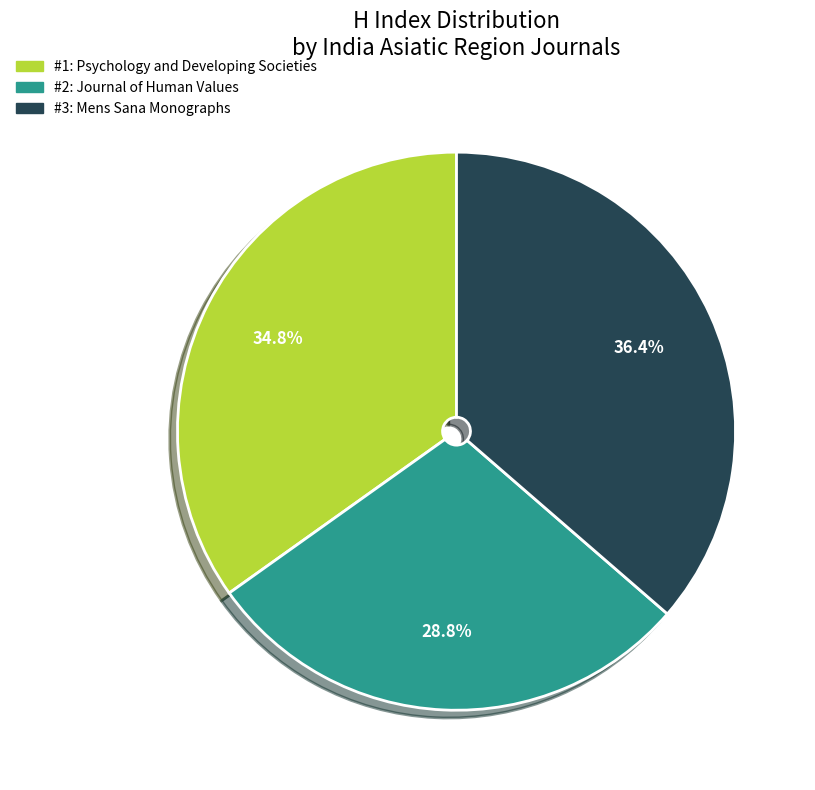

Is there a majority slice in this chart?

No